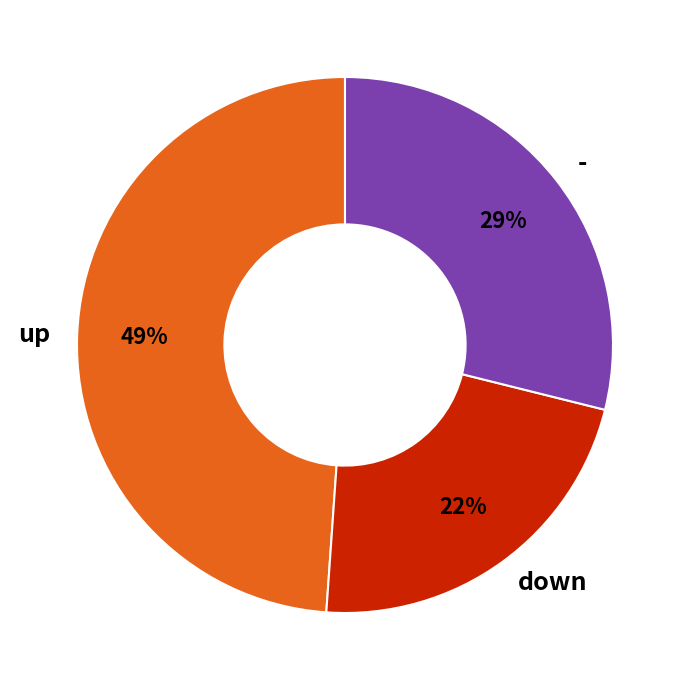

Which has a higher value, - or up?

up